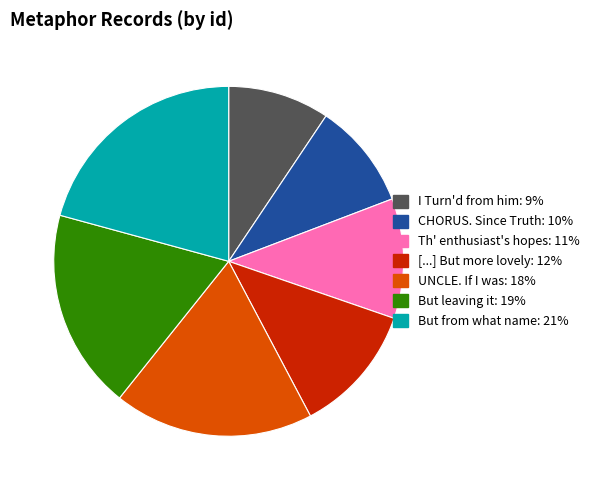

How many slices are in this pie chart?

7